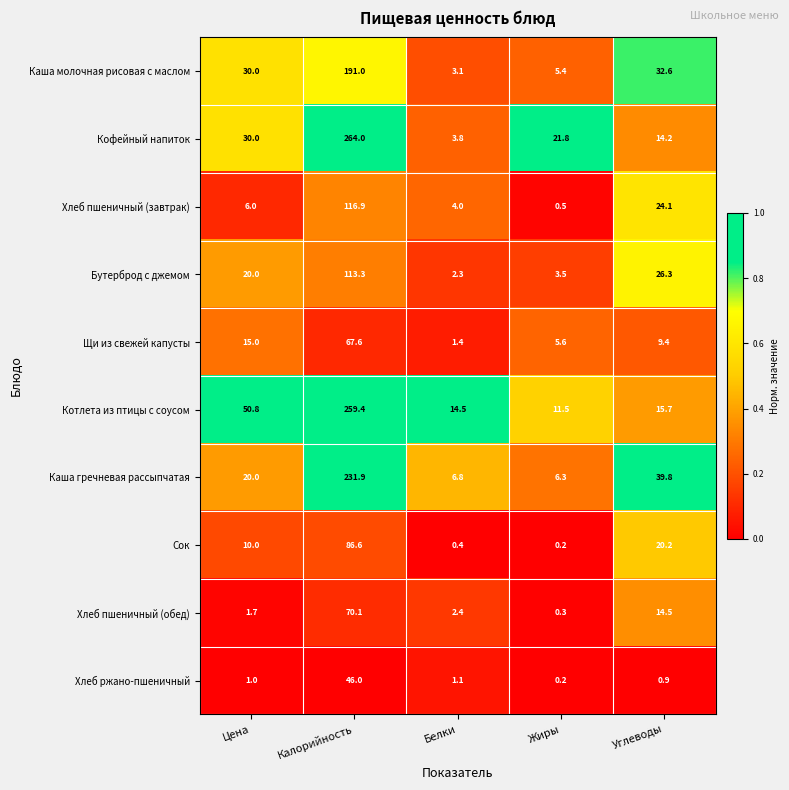

At which label does Котлета из птицы с соусом first exceed 15?

Цена